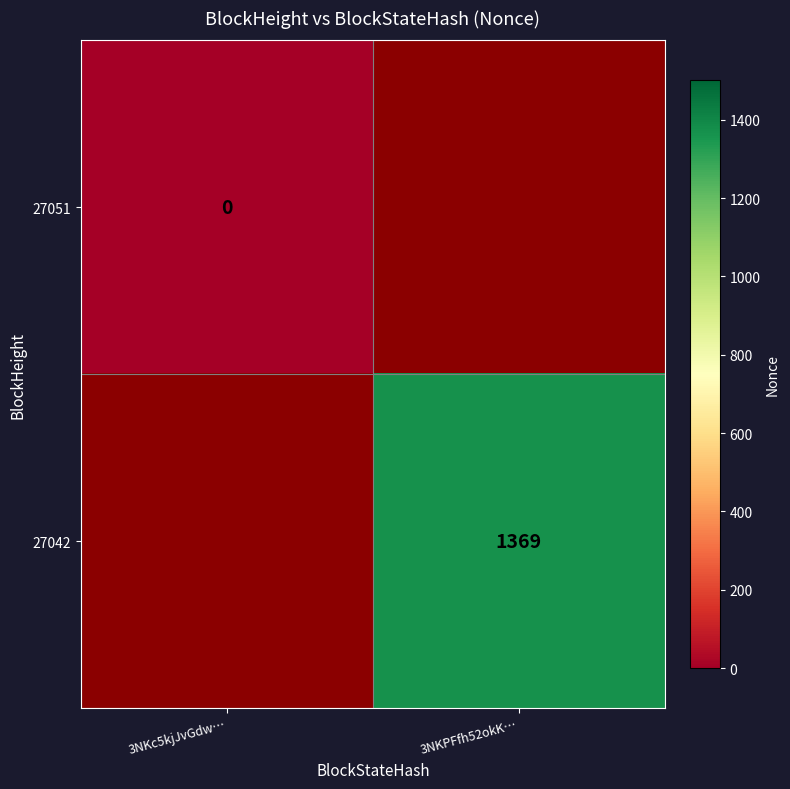

The value of 27042 at 3NKPFfh52okK… is 2135. True or false?

False